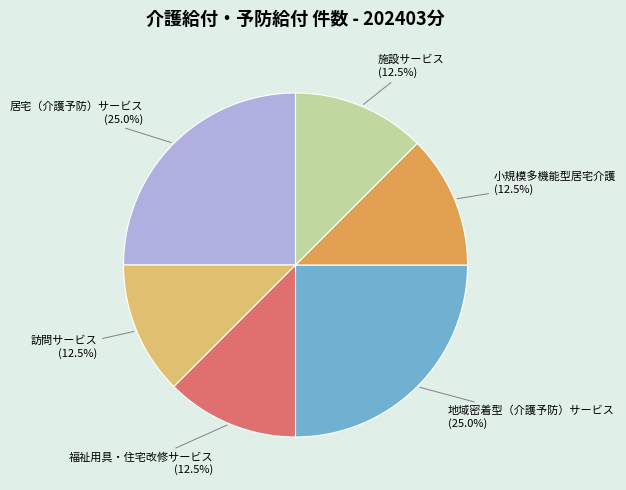

Which has a higher value, 地域密着型（介護予防）サービス or 福祉用具・住宅改修サービス?

地域密着型（介護予防）サービス